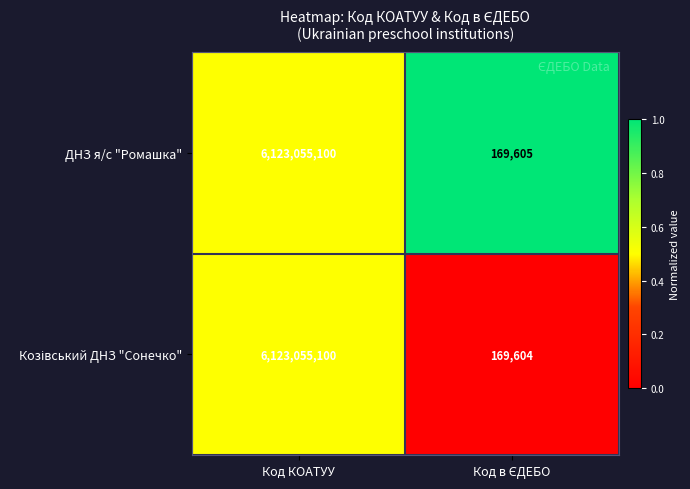

At which category is the sum across all series the highest?

Код КОАТУУ